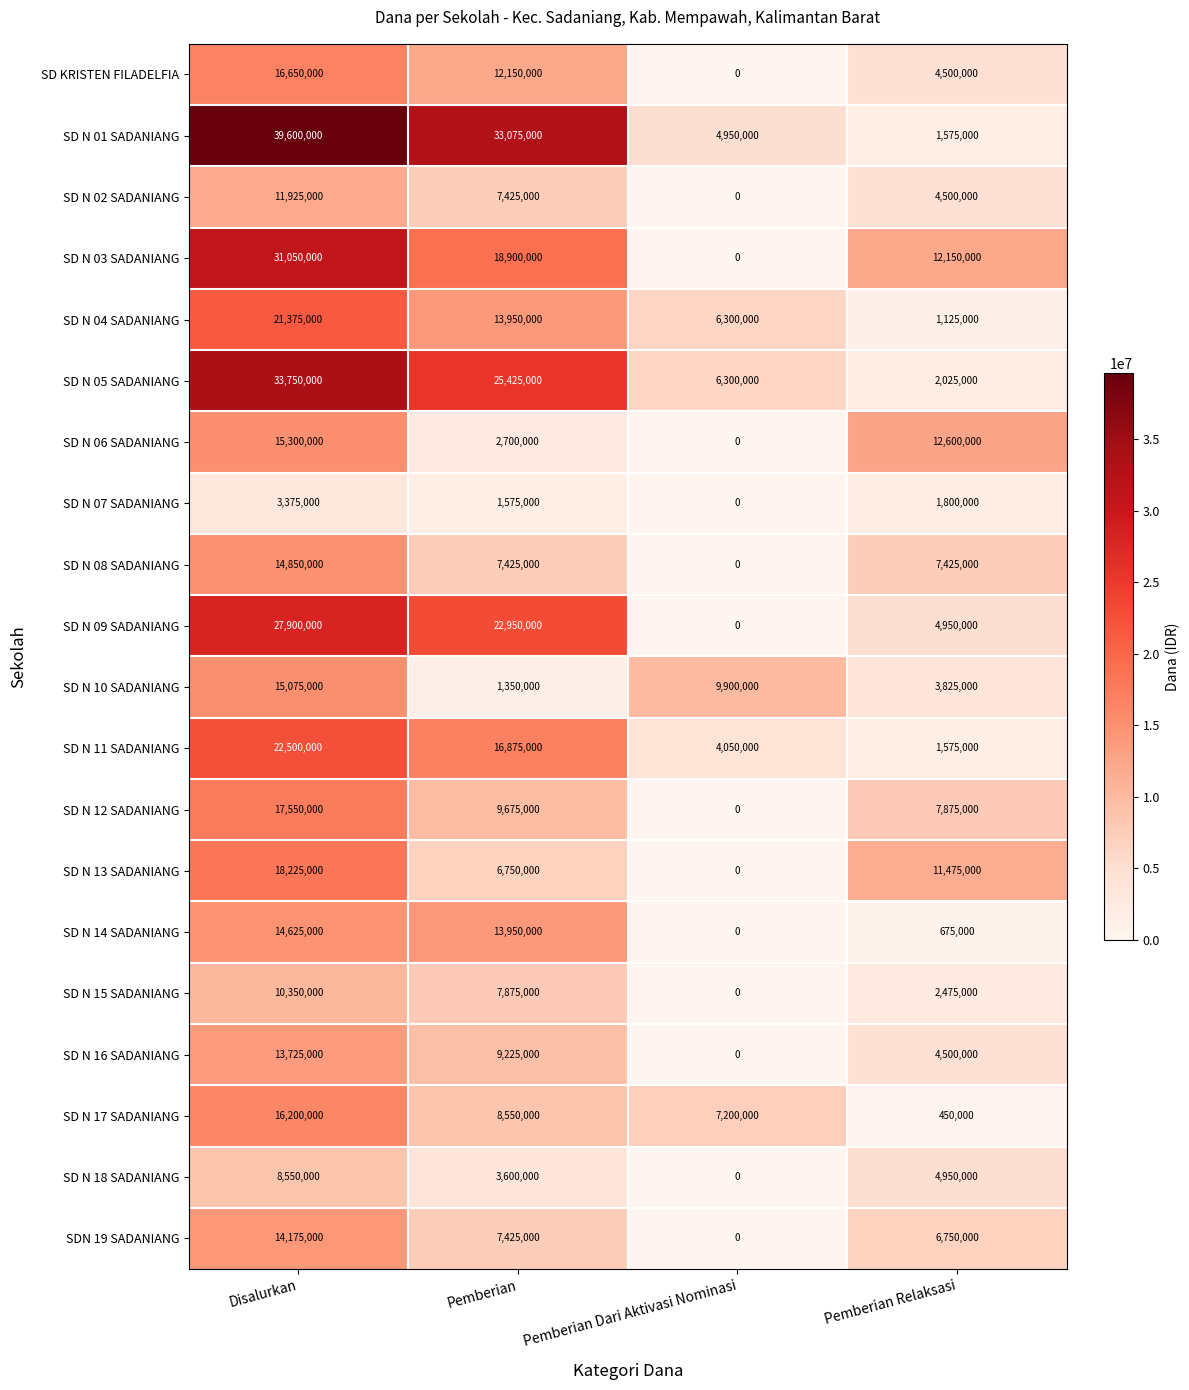

Is it true that SD N 12 SADANIANG equals 9675000 at Pemberian?

True